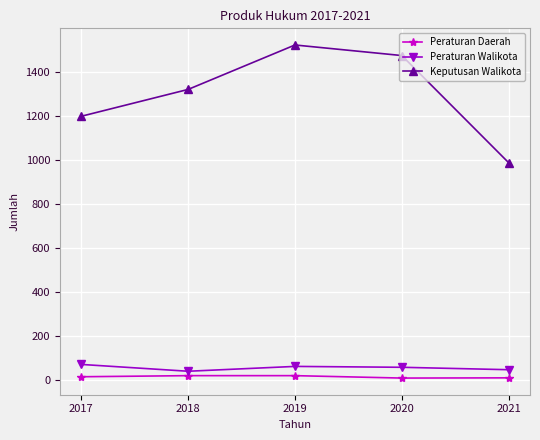

Count the number of categories in the chart.

5